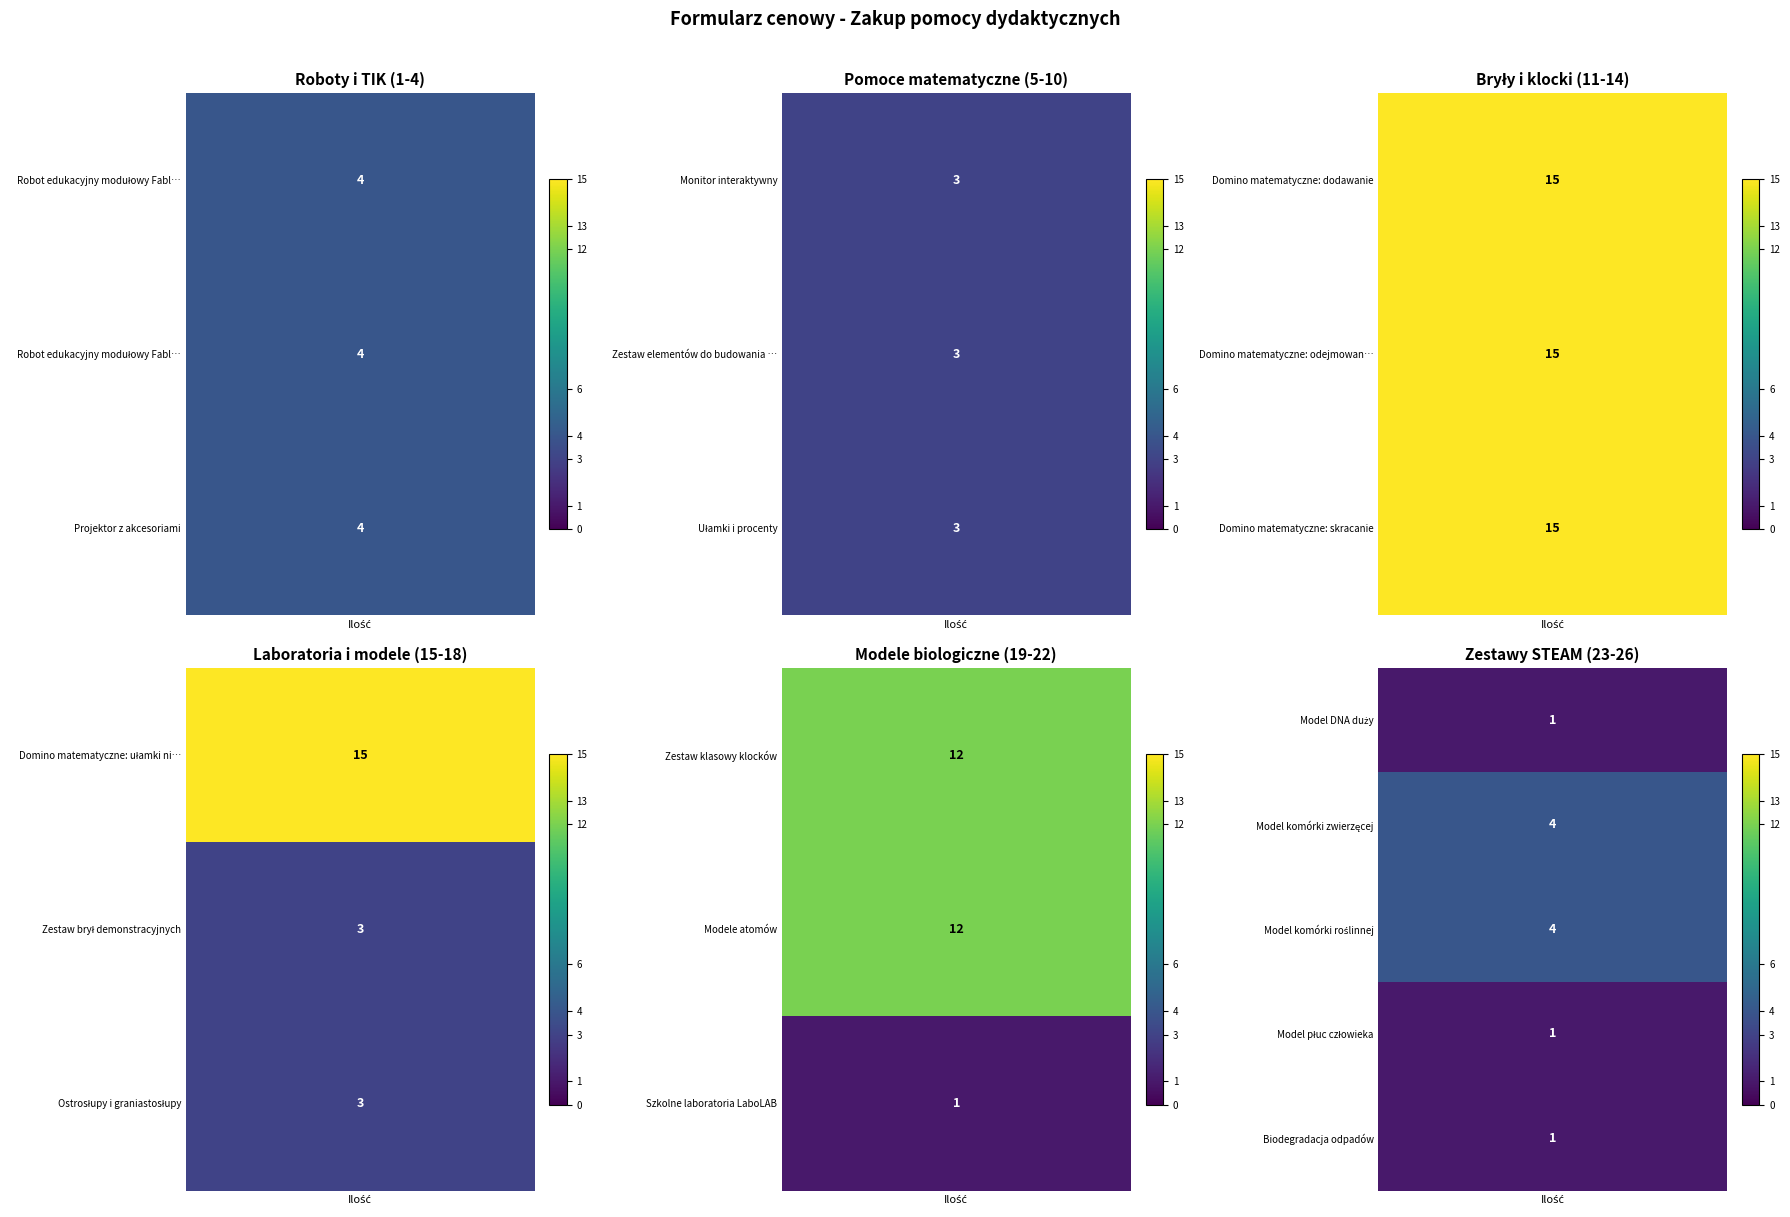

Reading left to right, transcribe all the data shown in this chart.

Robot edukacyjny modułowy Fable Go: 0=4	1=0	2=0	3=0	4=0	5=0
Robot edukacyjny modułowy Fable Explore: 0=4	1=0	2=0	3=0	4=0	5=0
Projektor z akcesoriami: 0=4	1=0	2=0	3=0	4=0	5=0
Monitor interaktywny: 0=3	1=0	2=0	3=0	4=0	5=0
Zestaw elementów do budowania szkieletów: 0=3	1=0	2=0	3=0	4=0	5=0
Ułamki i procenty: 0=3	1=0	2=0	3=0	4=0	5=0
Domino matematyczne: dodawanie: 0=15	1=0	2=0	3=0	4=0	5=0
Domino matematyczne: odejmowanie: 0=15	1=0	2=0	3=0	4=0	5=0
Domino matematyczne: skracanie: 0=15	1=0	2=0	3=0	4=0	5=0
Domino matematyczne: ułamki niewłaściwe: 0=15	1=0	2=0	3=0	4=0	5=0
Zestaw brył demonstracyjnych: 0=3	1=0	2=0	3=0	4=0	5=0
Ostrosłupy i graniastosłupy: 0=3	1=0	2=0	3=0	4=0	5=0
Zestaw klasowy klocków: 0=12	1=0	2=0	3=0	4=0	5=0
Modele atomów: 0=12	1=0	2=0	3=0	4=0	5=0
Szkolne laboratoria LaboLAB: 0=1	1=0	2=0	3=0	4=0	5=0
Model DNA duży: 0=1	1=0	2=0	3=0	4=0	5=0
Model komórki zwierzęcej: 0=4	1=0	2=0	3=0	4=0	5=0
Model komórki roślinnej: 0=4	1=0	2=0	3=0	4=0	5=0
Model płuc człowieka: 0=1	1=0	2=0	3=0	4=0	5=0
Biodegradacja odpadów: 0=1	1=0	2=0	3=0	4=0	5=0